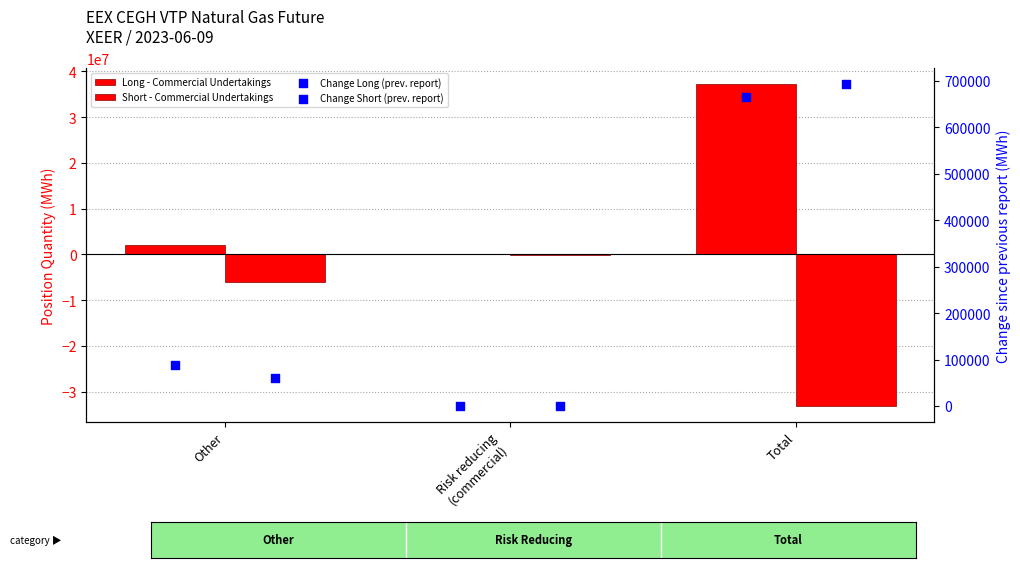

Which series has the largest Y range (max minus min)?

Long - Commercial Undertakings